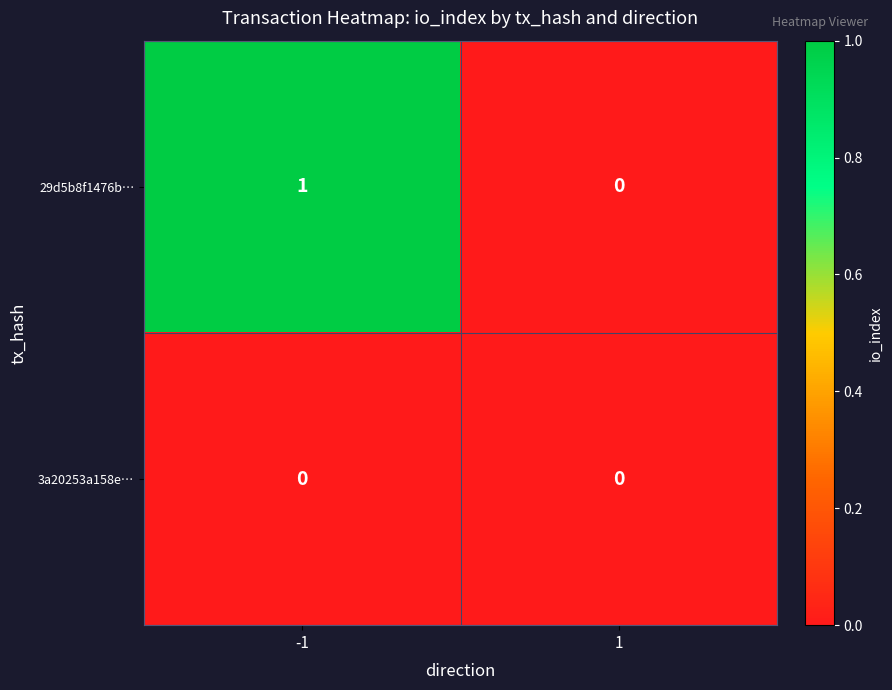

Rank the series by their average value, from lowest to highest.

3a20253a158e…, 29d5b8f1476b…